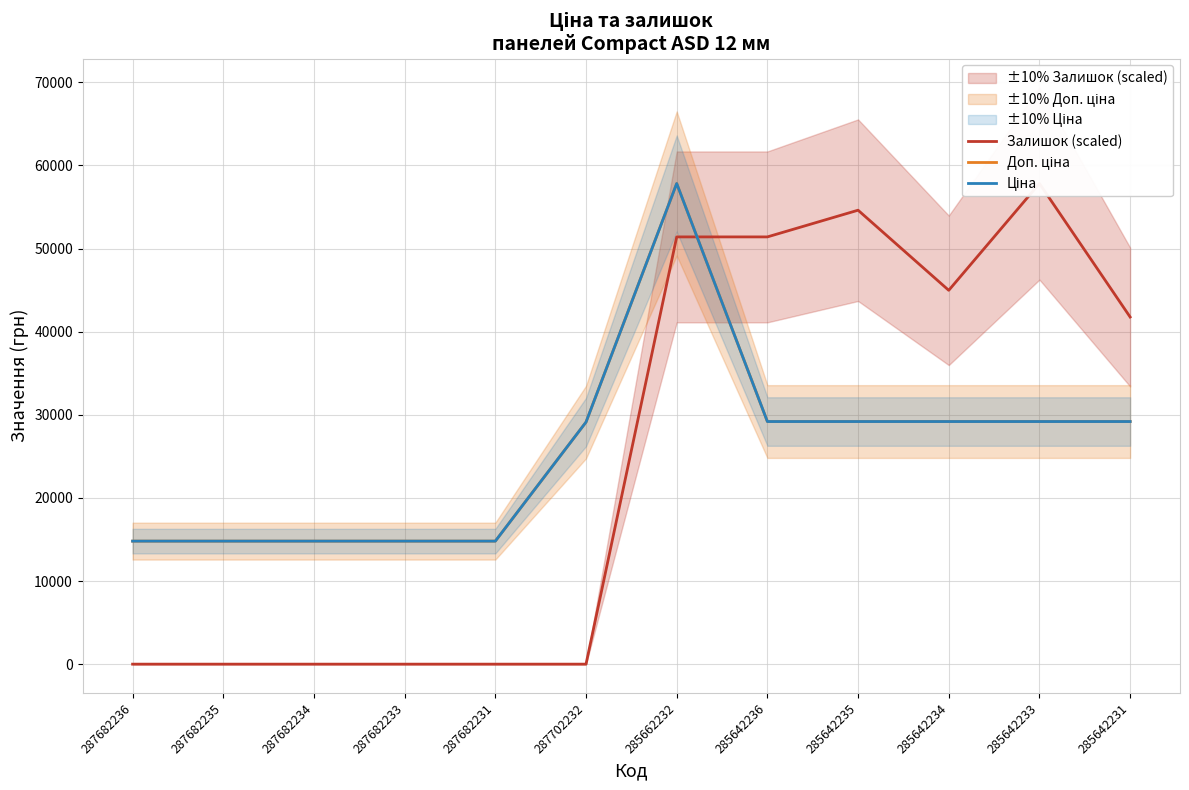

In Залишок (scaled), how many points are lower than both neighbors (excluding endpoints)?

1